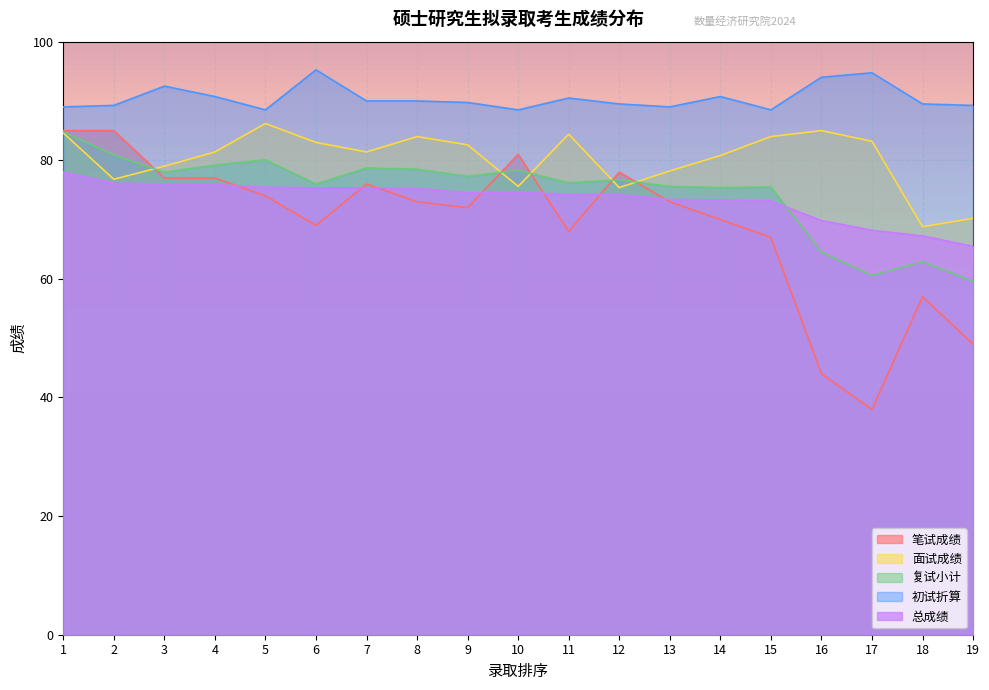

How many lines are shown in the chart?

5